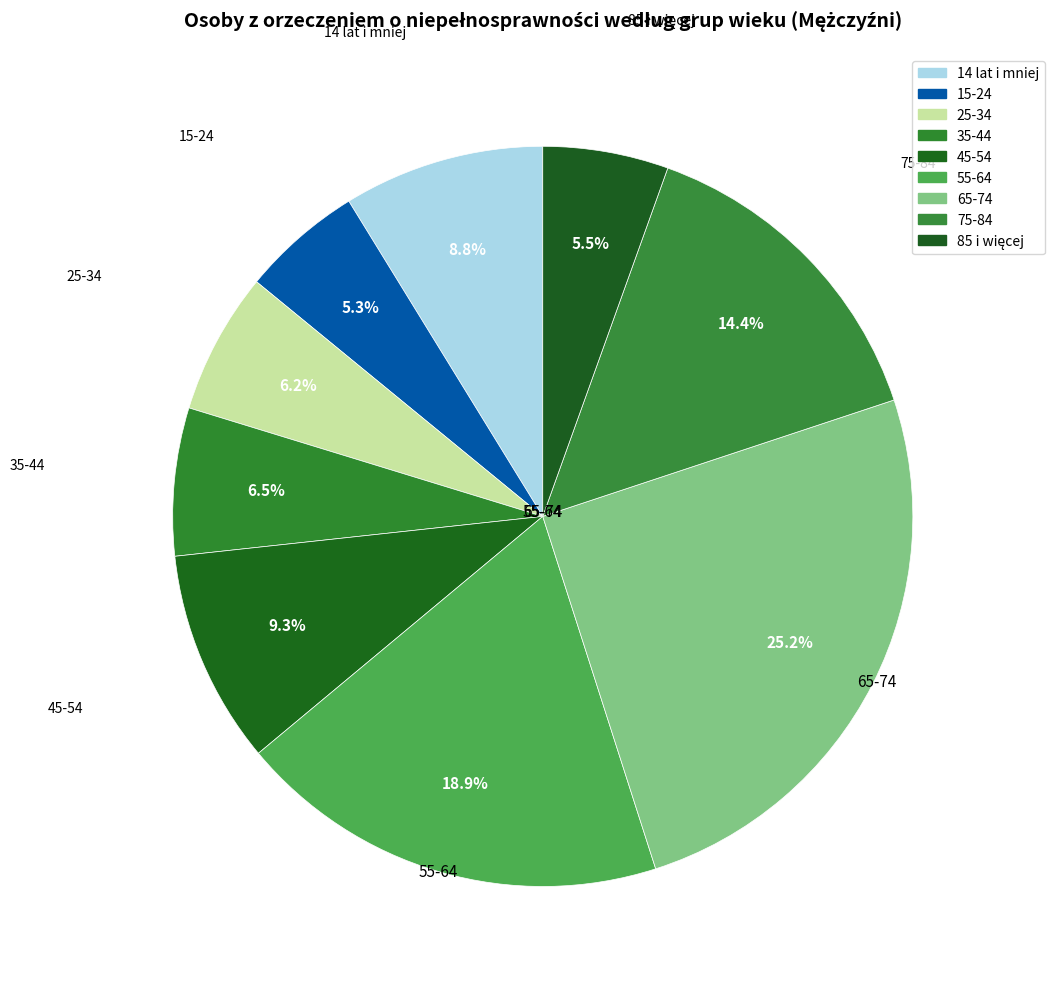

Which category has the smallest portion of the pie?

15-24